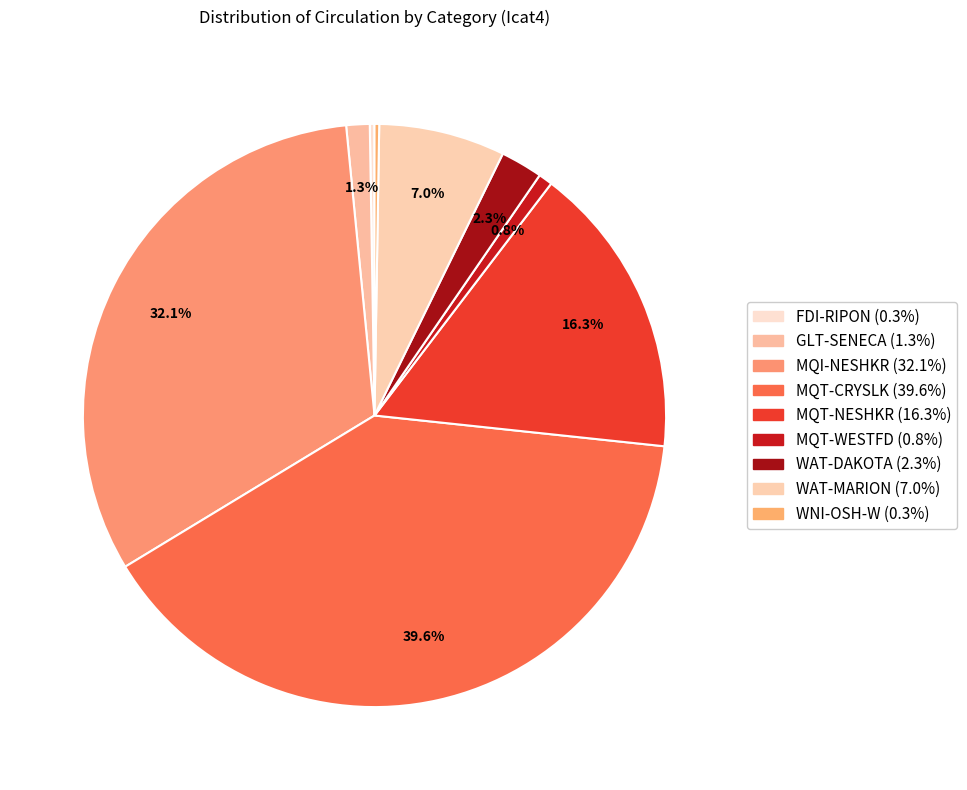

Is MQT-CRYSLK the majority of the pie?

No